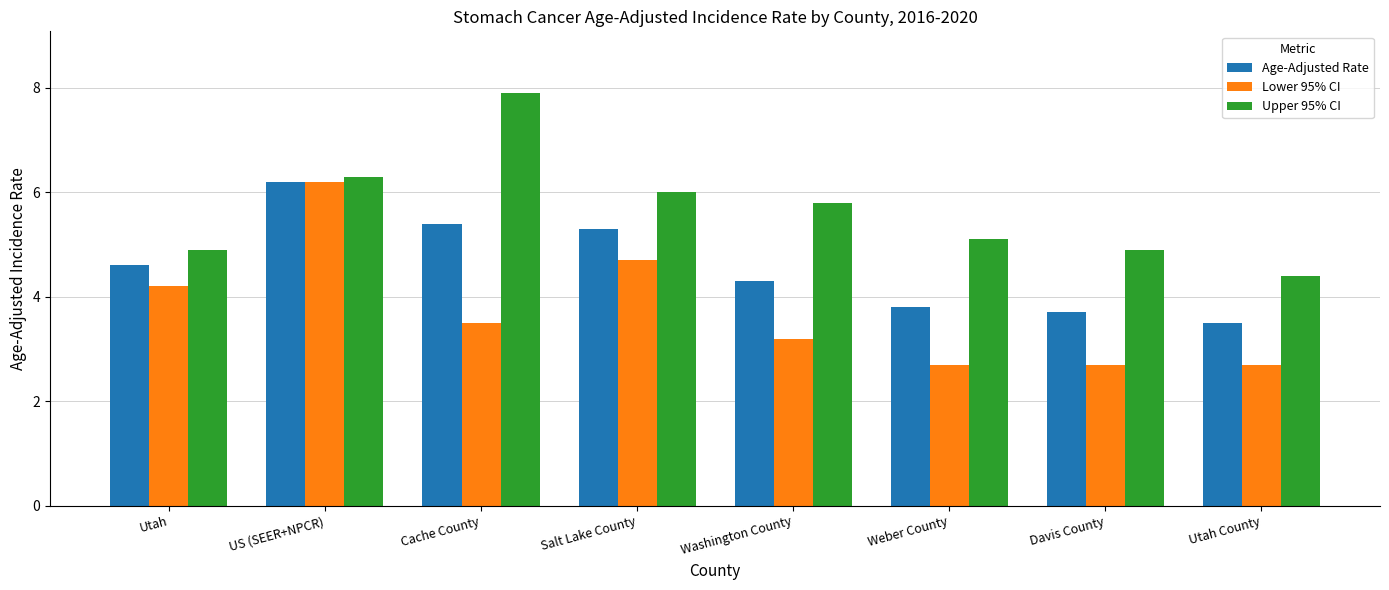

How many bars are there in each group?

3